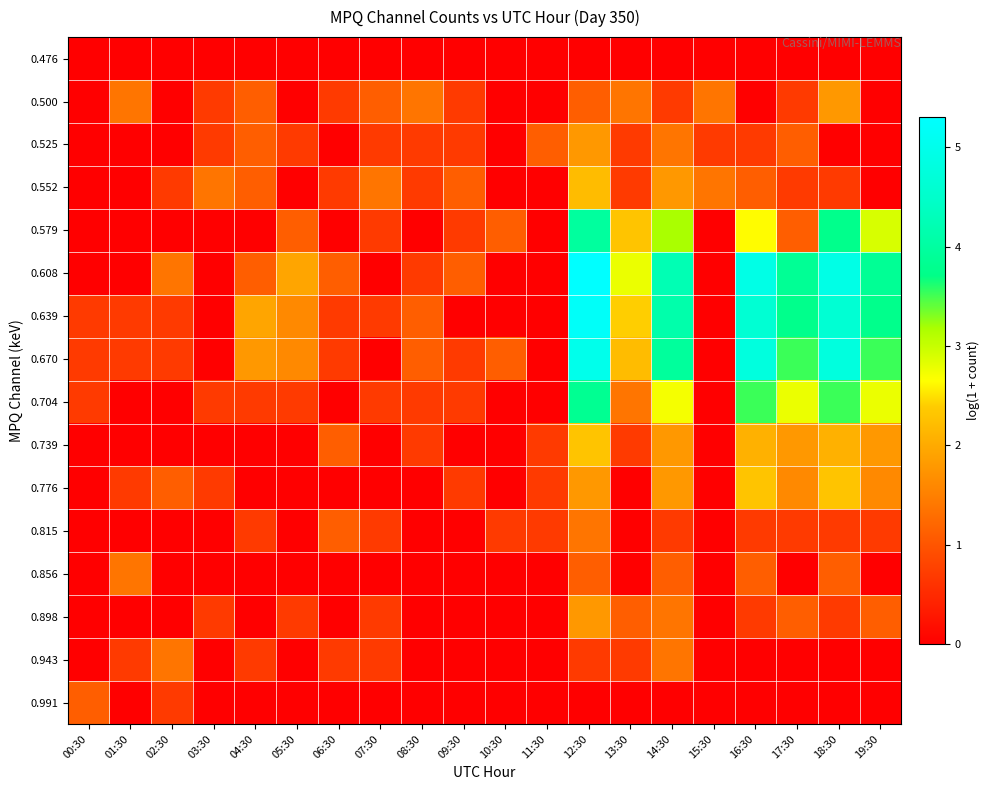

What is the maximum value shown in the chart?

5.3